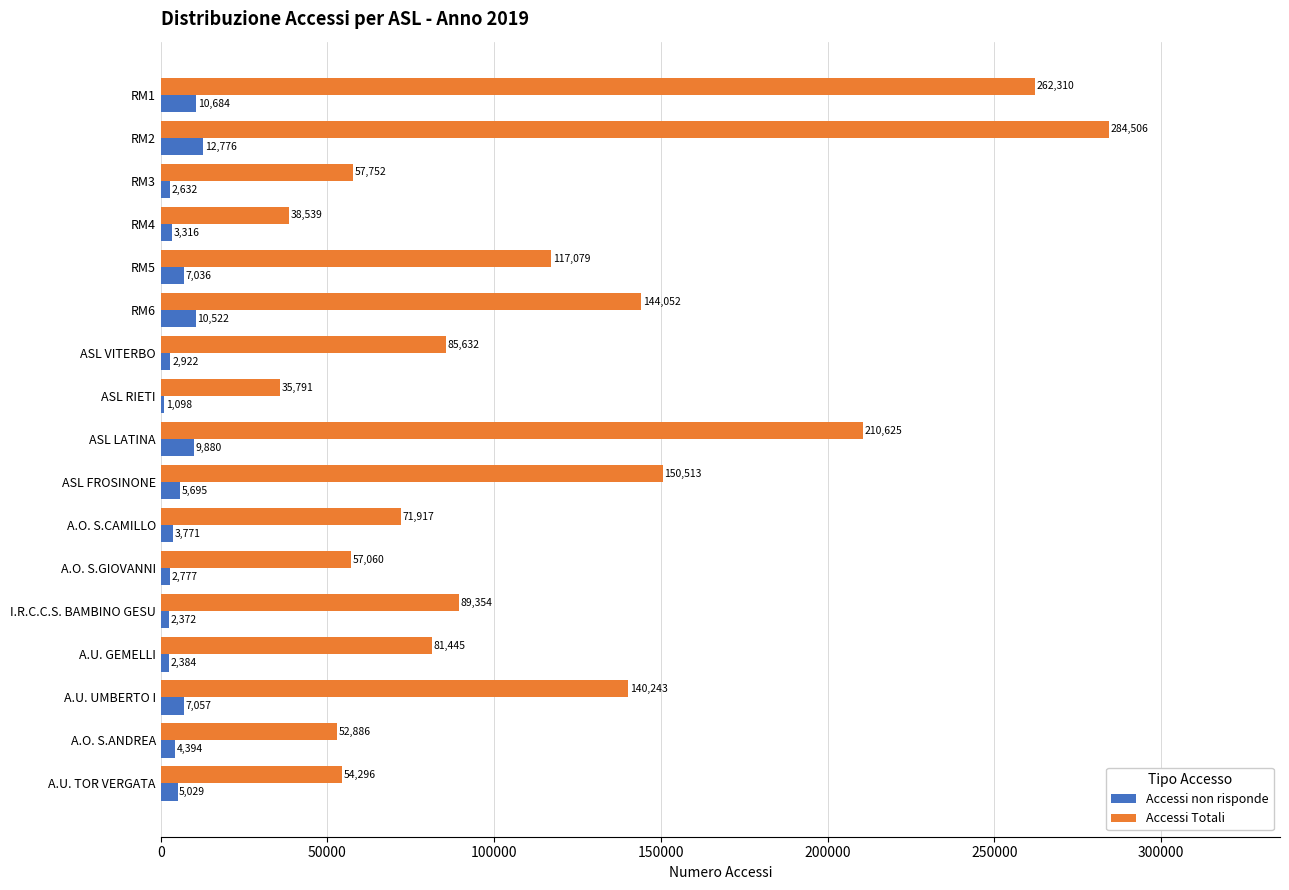

At which label is Accessi Totali closest to 160148?

ASL FROSINONE